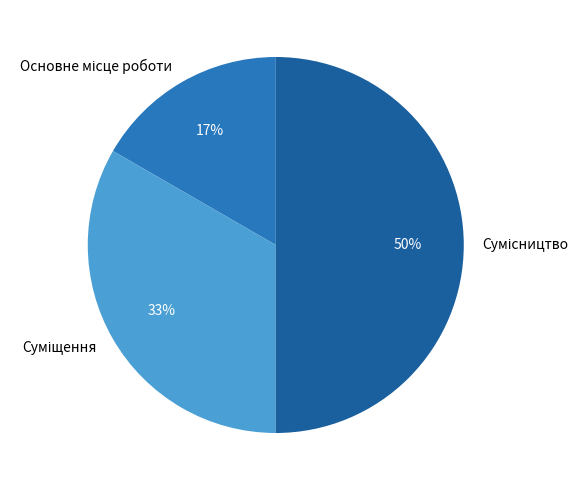

To the nearest percent, what is the difference between the largest and smallest slice percentages?

33%